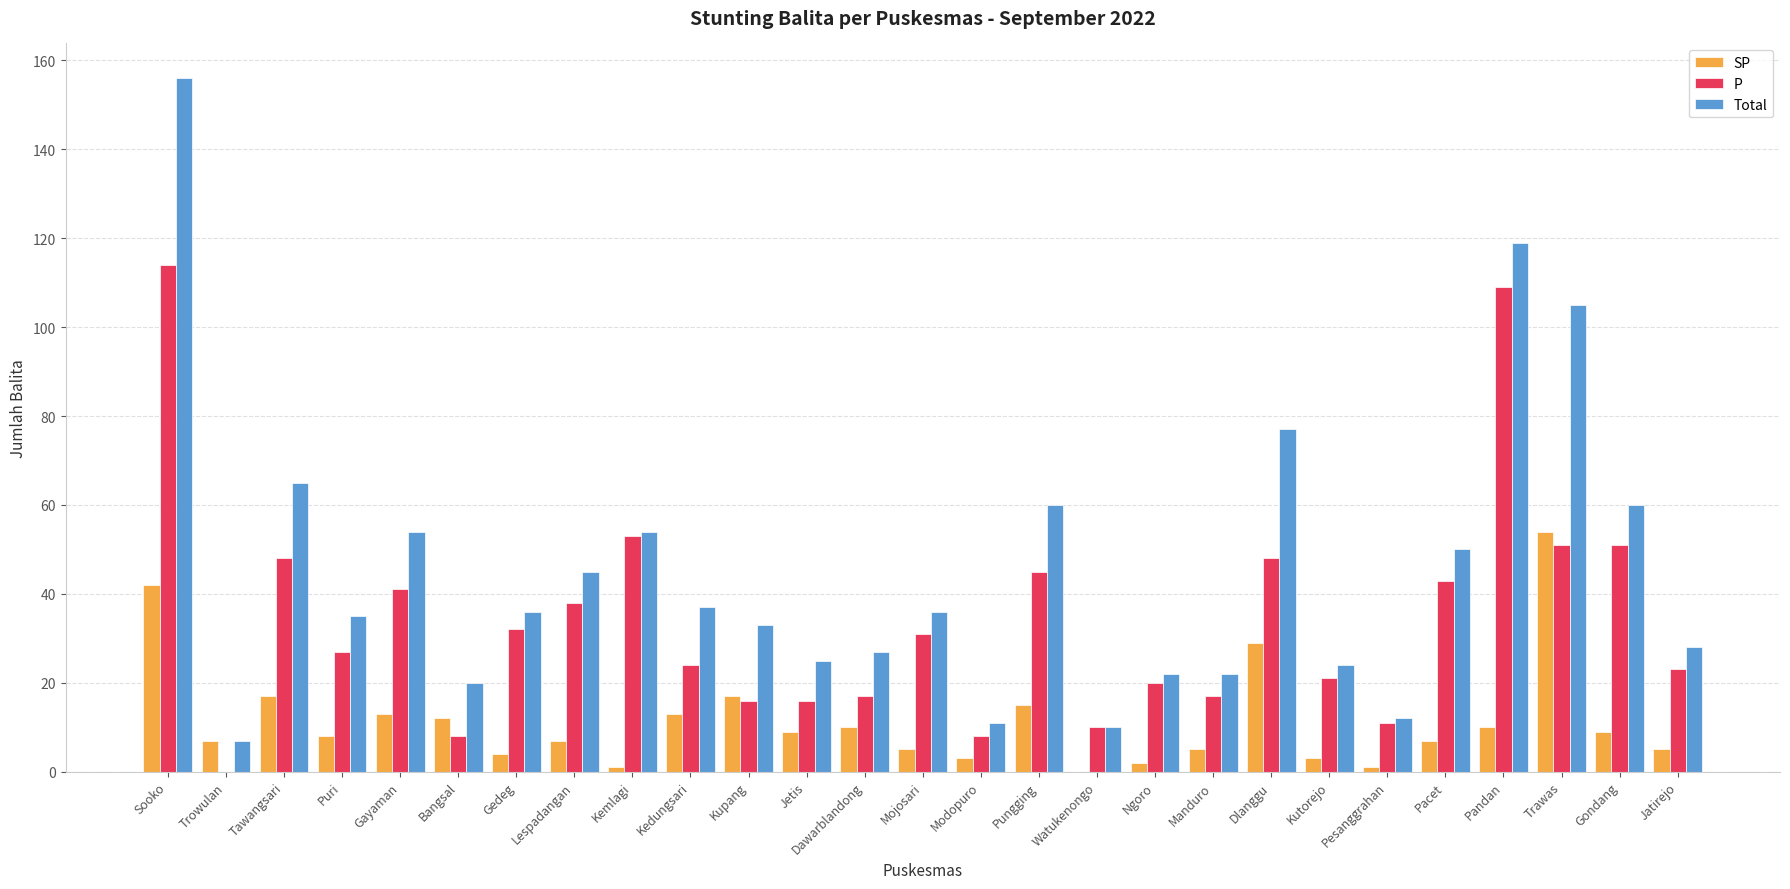

Which series changed the most between Tawangsari and Modopuro?

Total